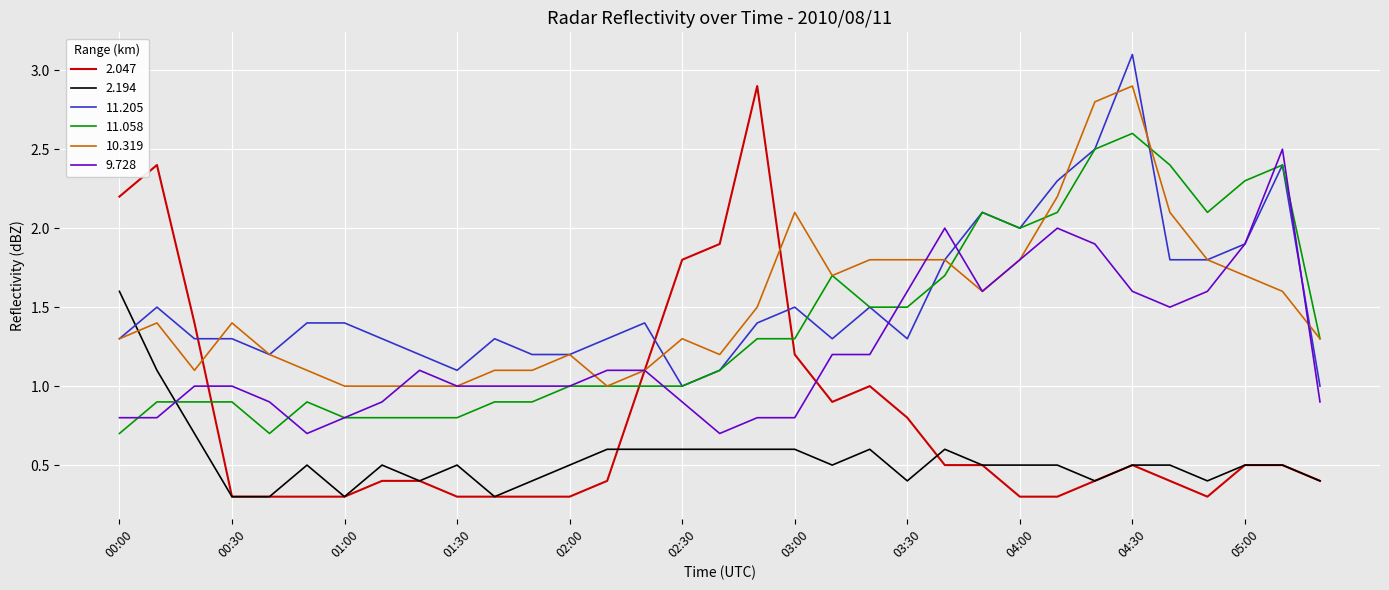

Which series has the widest spread of values?

2.047